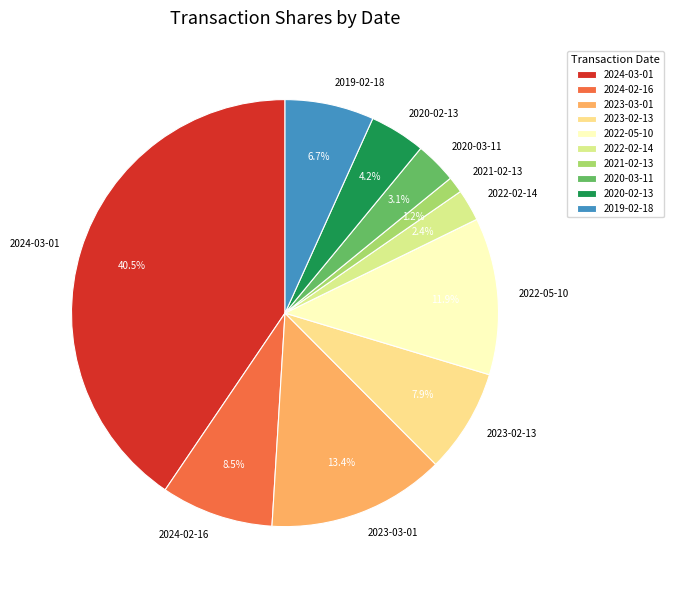

Count the number of slices in the pie.

10